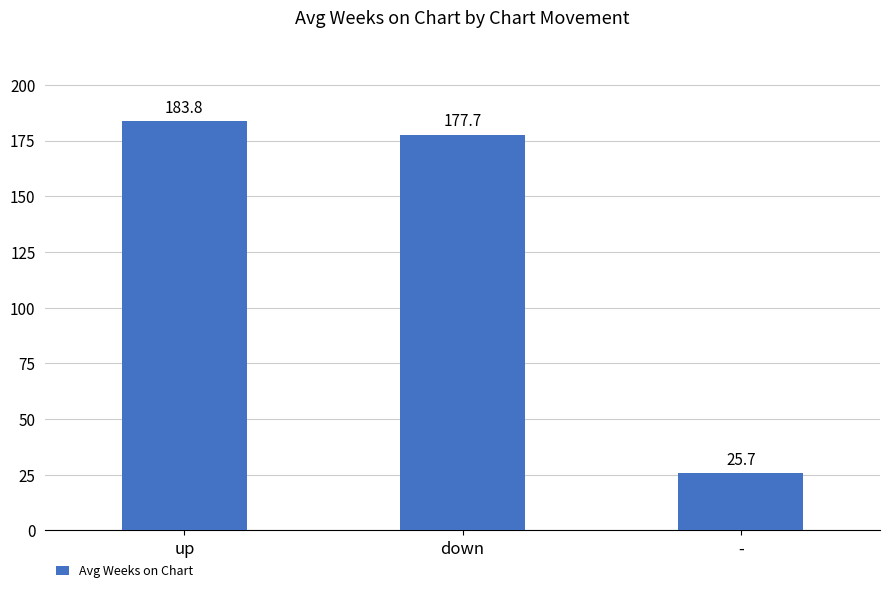

What is the sum of all values?

387.2